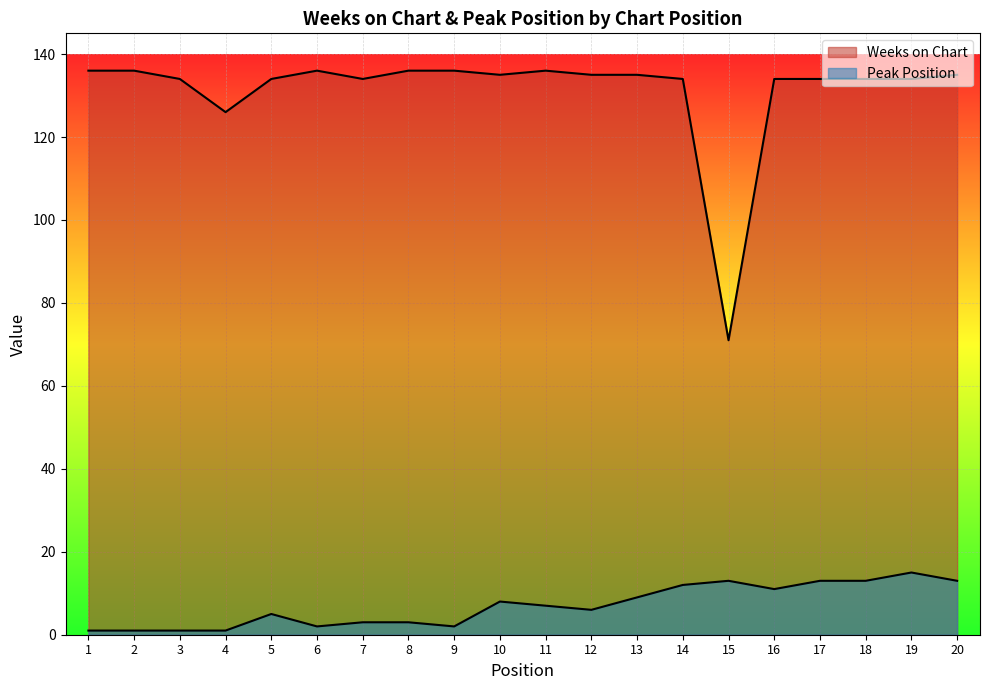

How many interior local peaks does the Weeks on Chart series have?

2